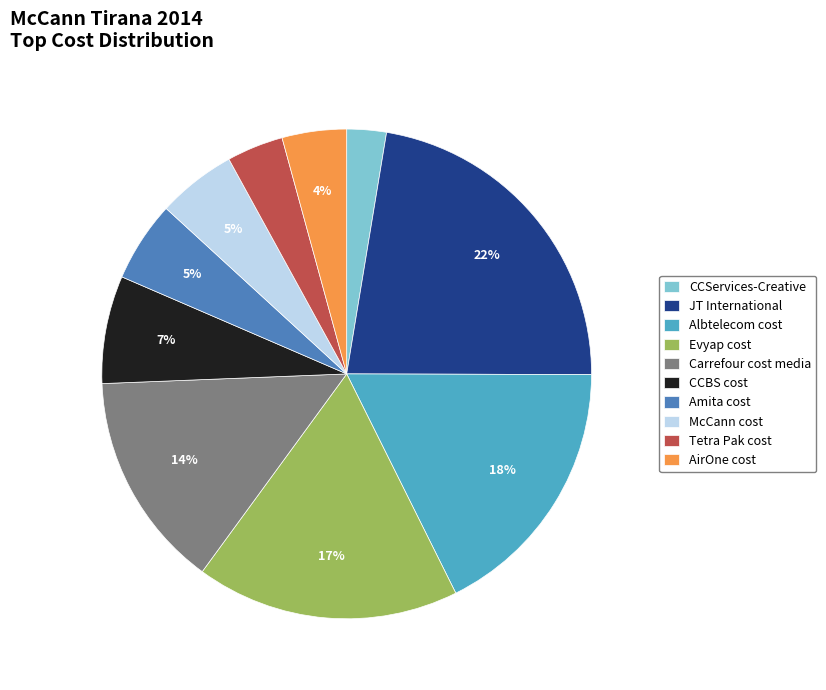

The McCann cost slice represents 1% of the pie. True or false?

False